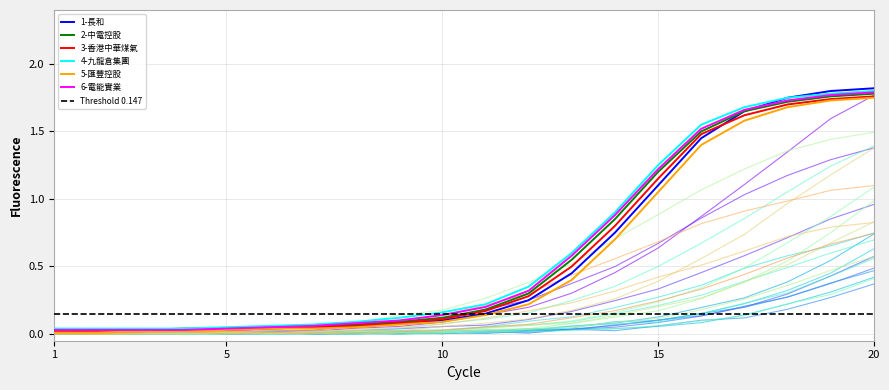

True or false: 1-長和 has more than 0 interior local peaks.

False